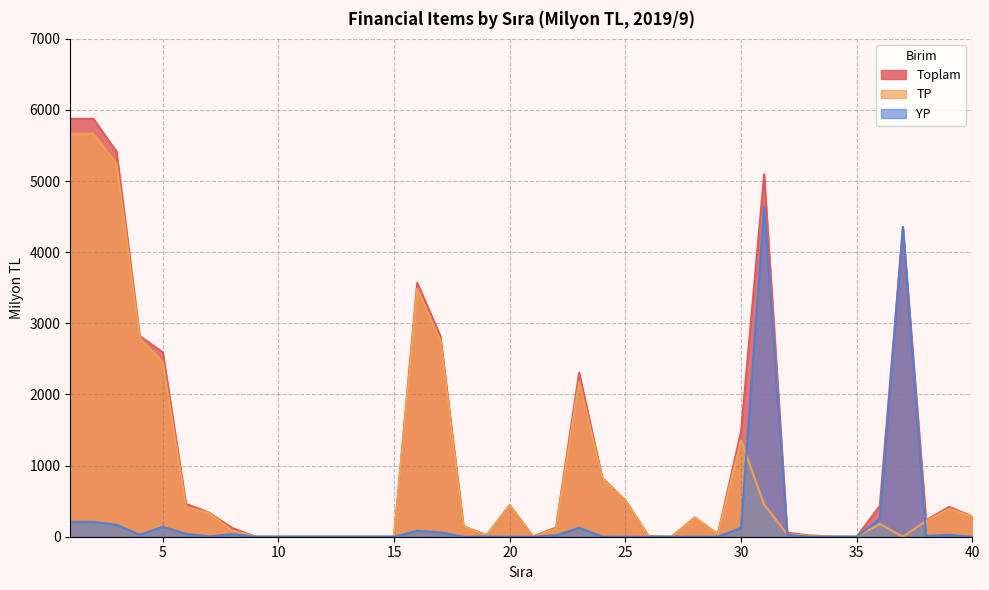

Is it true that Toplam equals -2369 at 10?

False